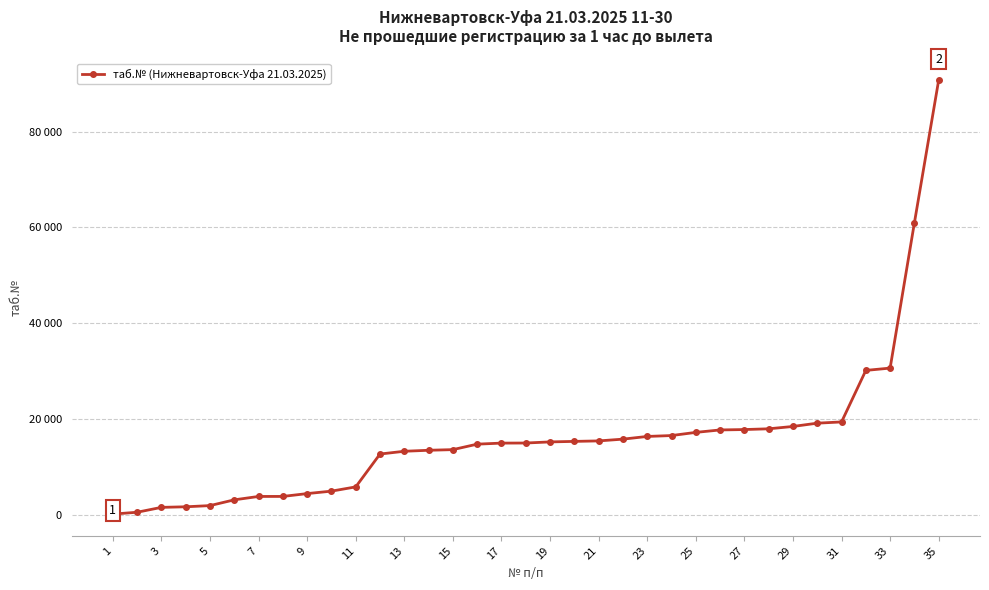

Does the chart have visible grid lines?

Yes